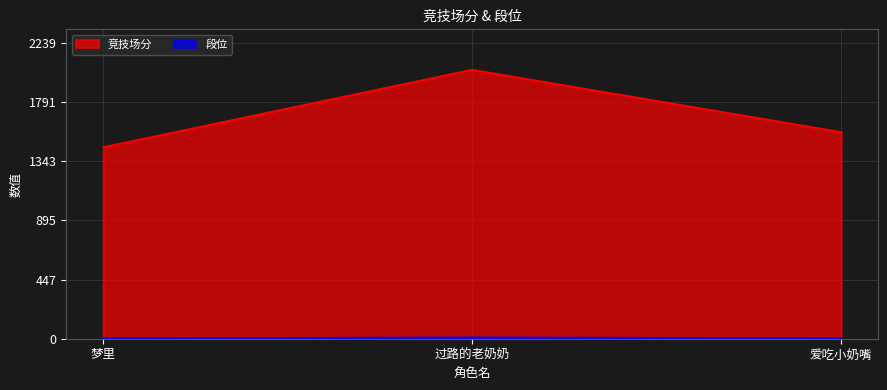

Which series has the widest spread of values?

竞技场分